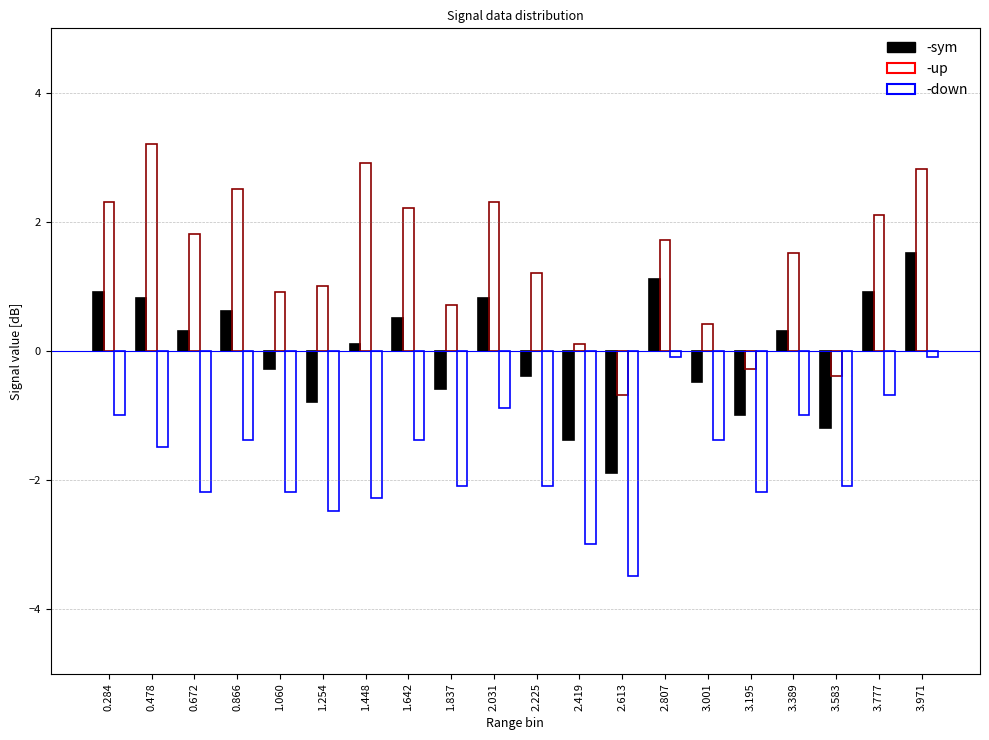

What is the difference between the maximum and minimum values in the -up series?

3.9